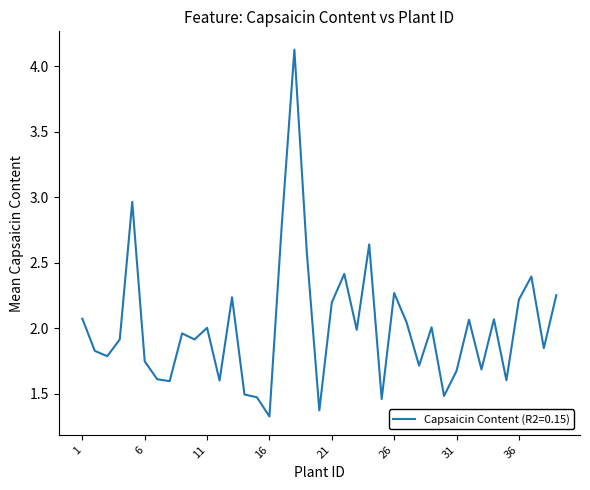

What is the difference between the maximum and minimum values?

2.8